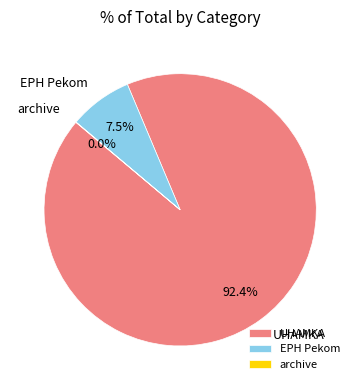

What is the largest slice in the pie chart?

UHAMKA